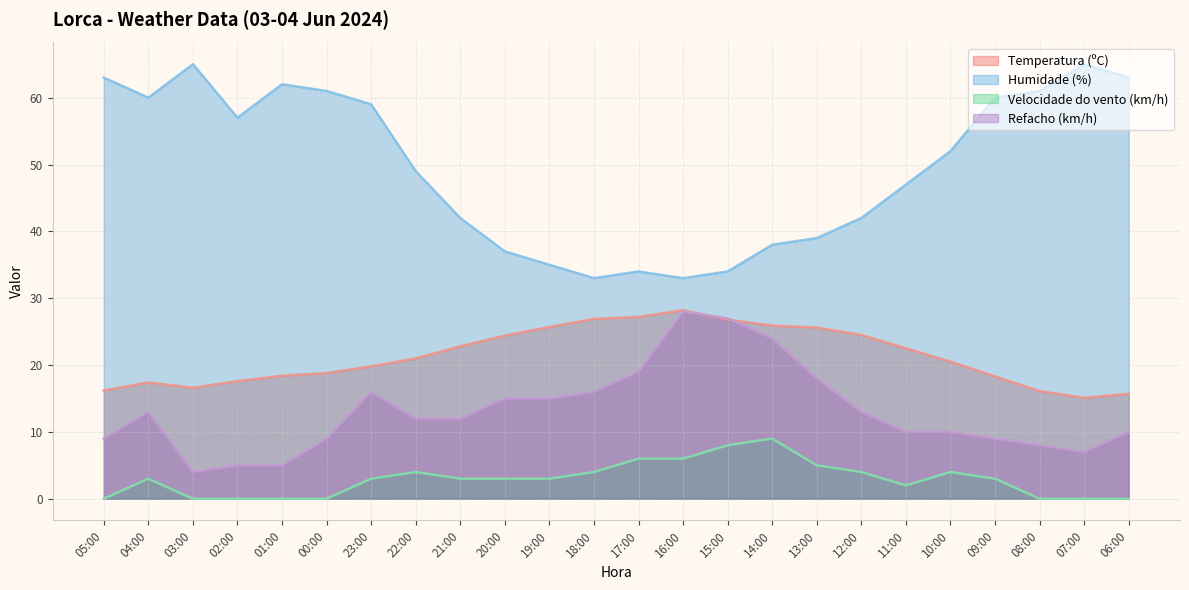

What is the sum of the Refacho (km/h) values at 09:00 and 14:00?

33.0